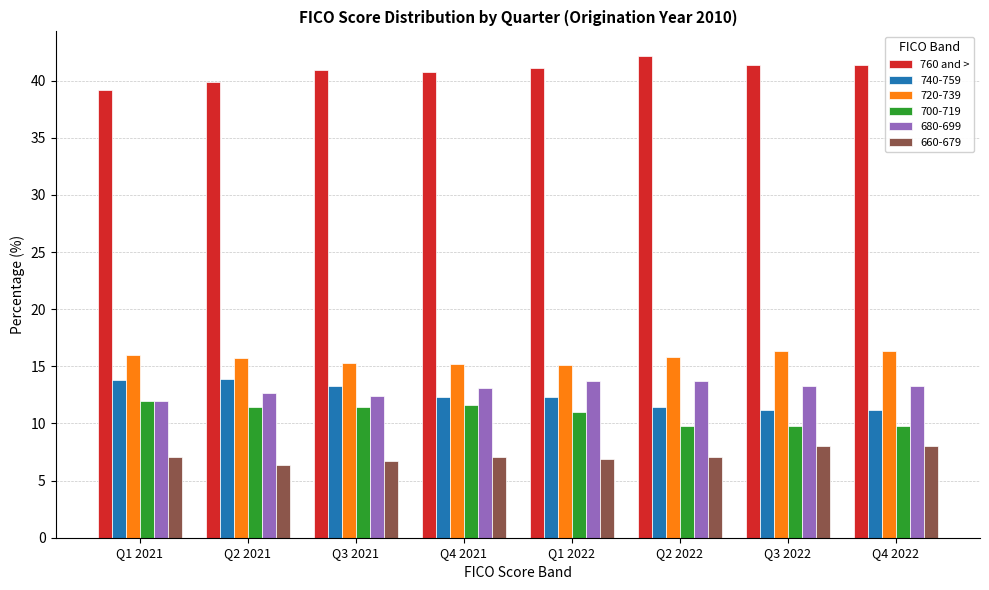

What is the difference between the highest and lowest values at Q2 2022?

35.1